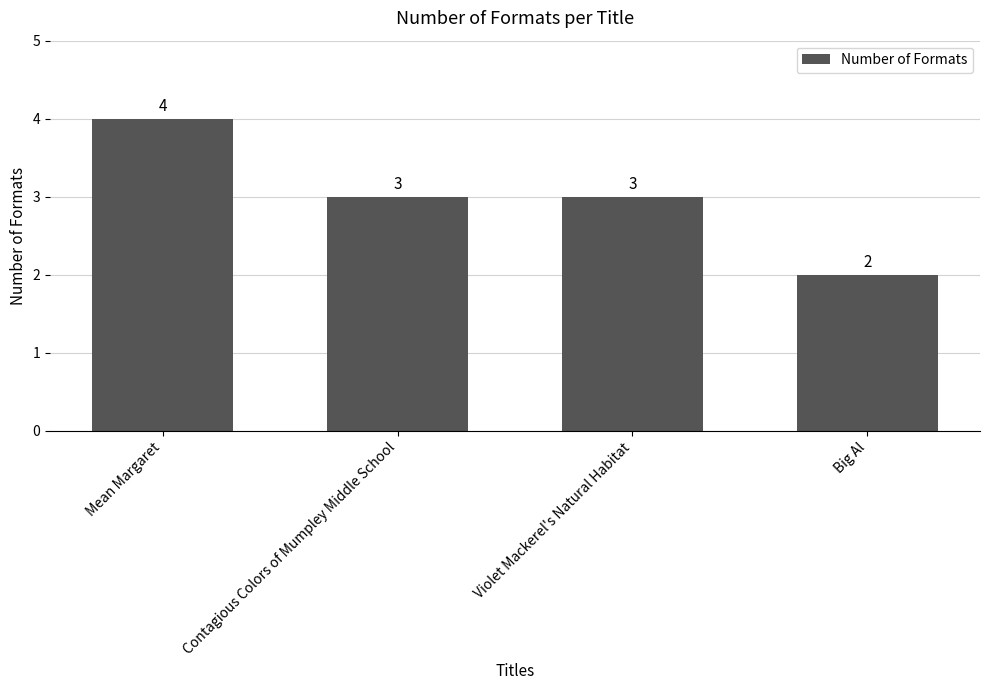

What is the sum of all values?

12